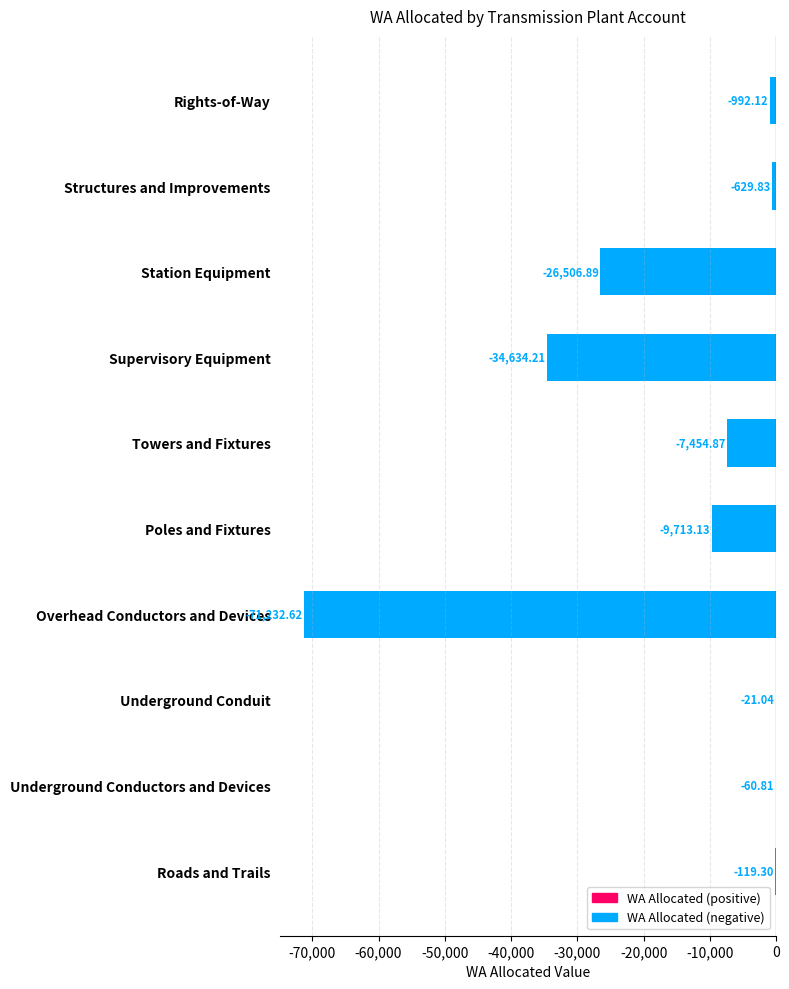

What is the sum of the values at Towers and Fixtures and Supervisory Equipment?

-42089.1